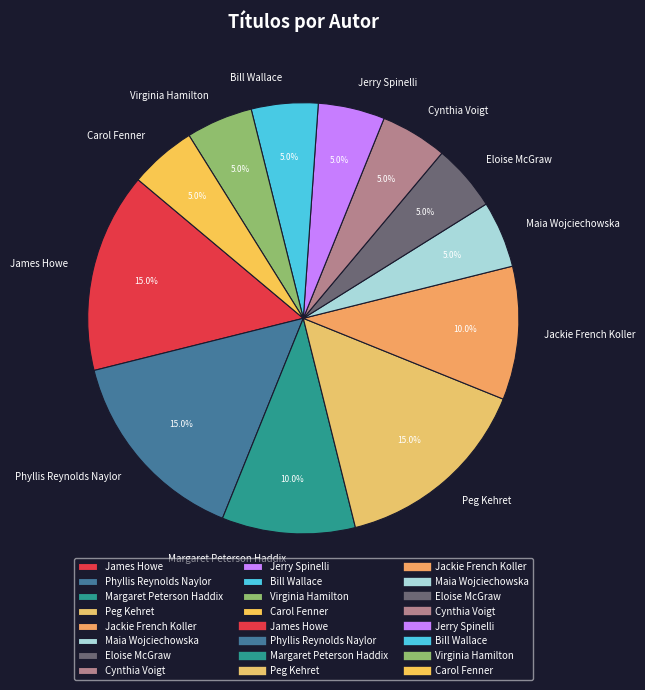

Is there any slice that represents more than half of the pie?

No